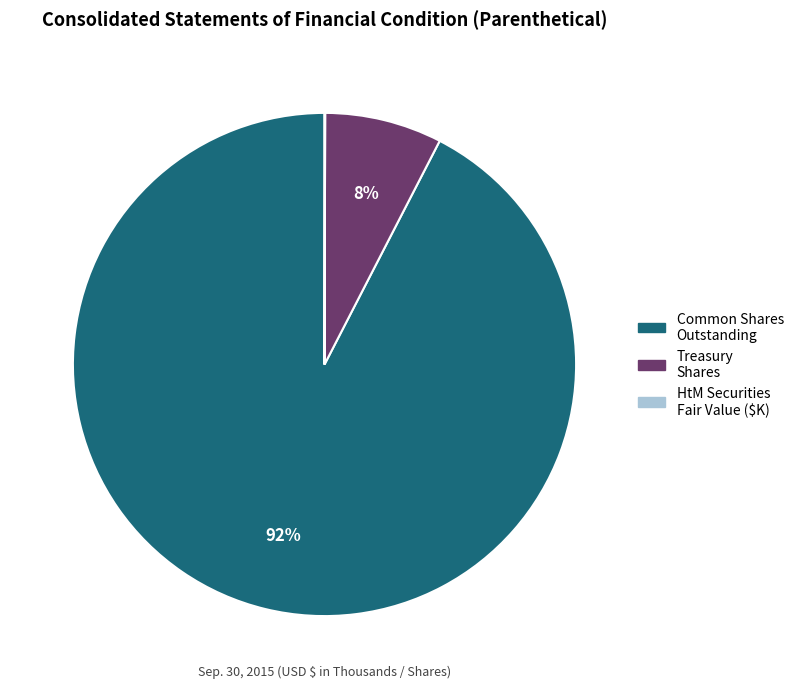

To the nearest percent, what is the difference between the largest and smallest slice percentages?

92%